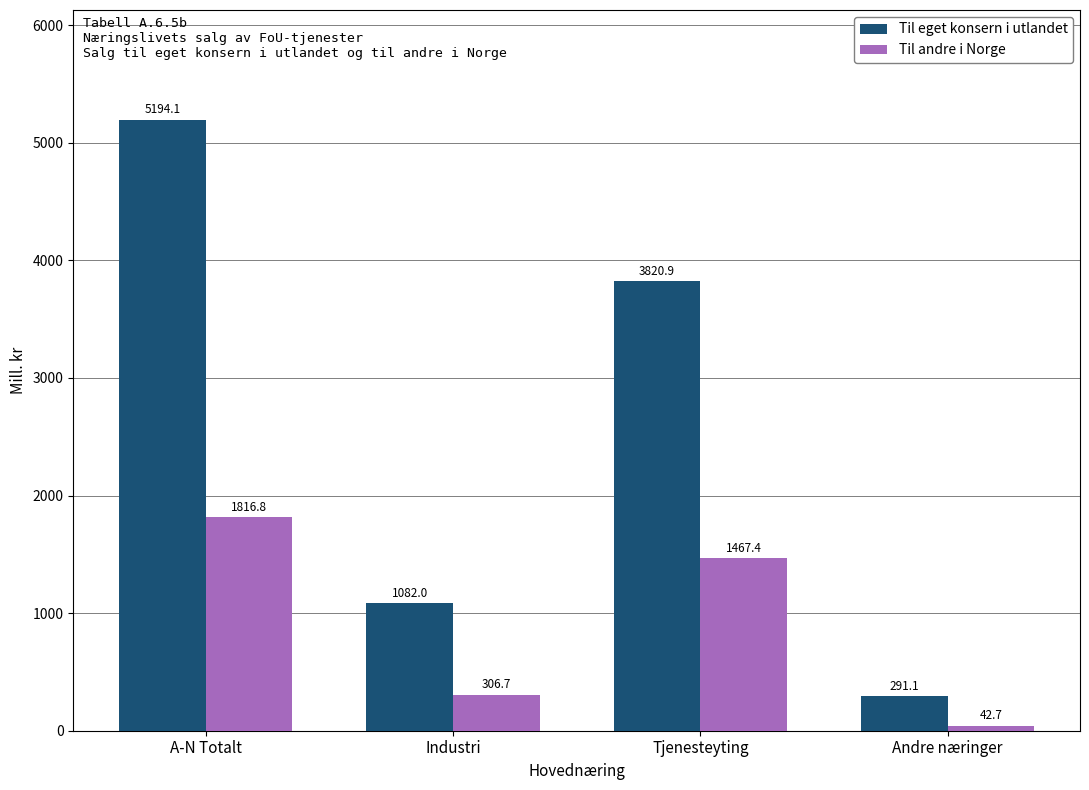

Reading right to left, what are all the values shown in this chart?

Til eget konsern i utlandet: 291.1	3820.9	1082.0	5194.1
Til andre i Norge: 42.7	1467.4	306.7	1816.8